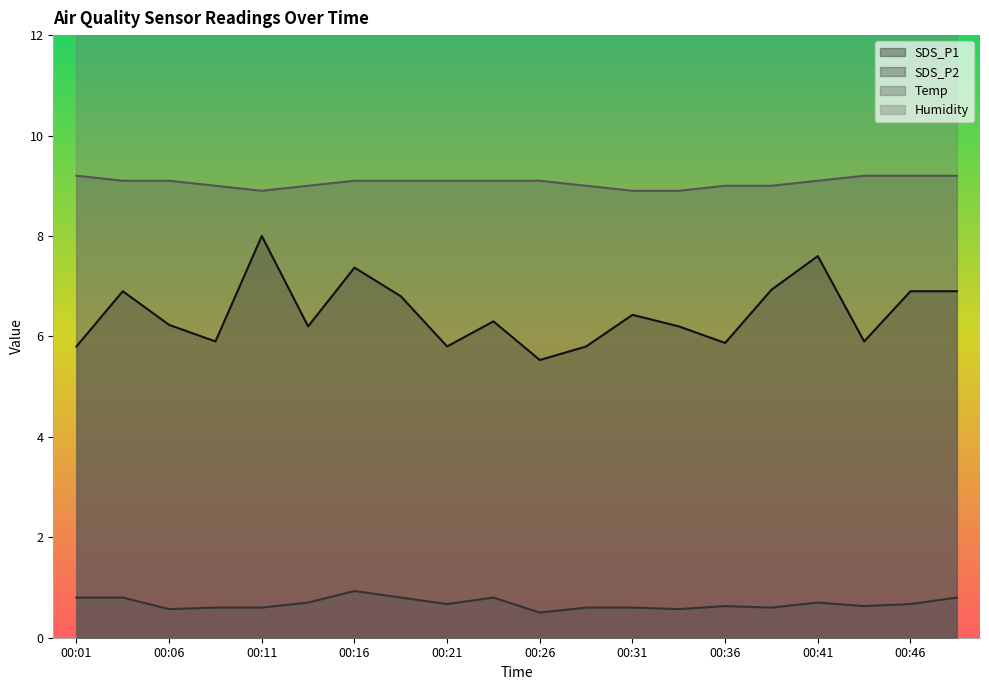

Where is the first local minimum for SDS_P2?

00:06